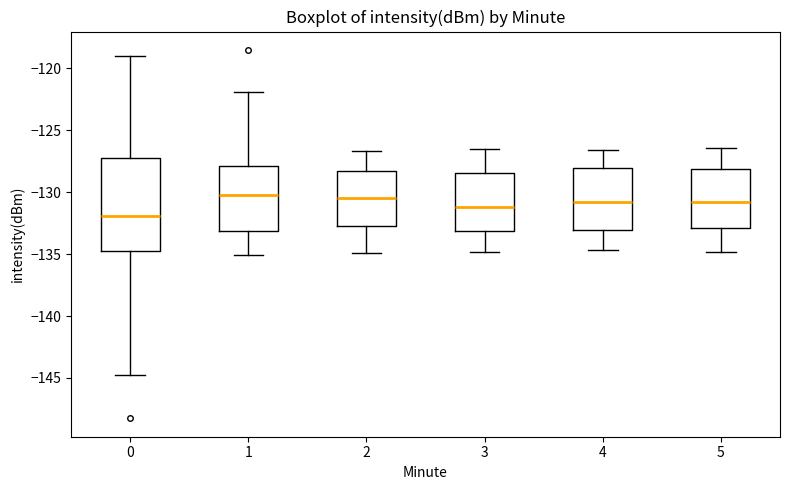

Reading left to right, transcribe this box plot: for each box, give where its median line is, the range the box spans, and where its two whiskers end, as read against the y-axis. The values are not printed on the chart, so give them approximately, as read against the axis.

0: median -132.0, box -135.0 to -127.0, whiskers -144.5 to -119.0
1: median -130.0, box -133.0 to -128.0, whiskers -135.0 to -122.0
2: median -130.5, box -132.5 to -128.5, whiskers -135.0 to -126.5
3: median -131.0, box -133.0 to -128.5, whiskers -135.0 to -126.5
4: median -130.5, box -133.0 to -128.0, whiskers -134.5 to -126.5
5: median -130.5, box -133.0 to -128.0, whiskers -135.0 to -126.5